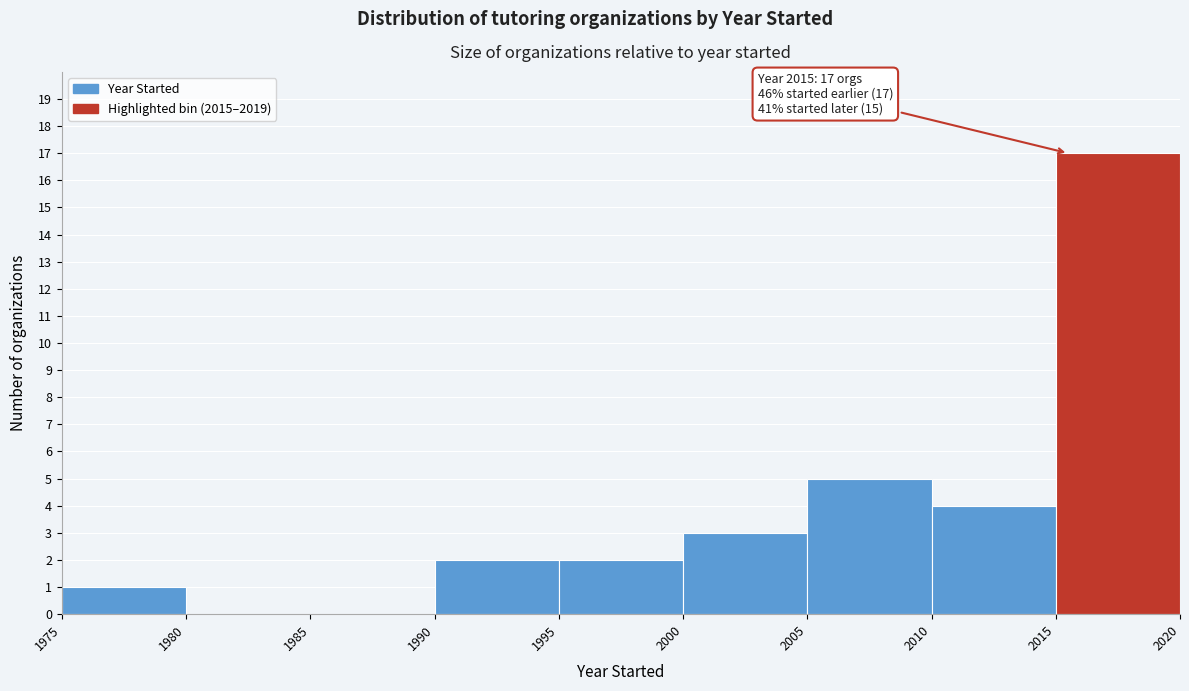

Which range on the x-axis has the tallest bar?

2015 to 2020